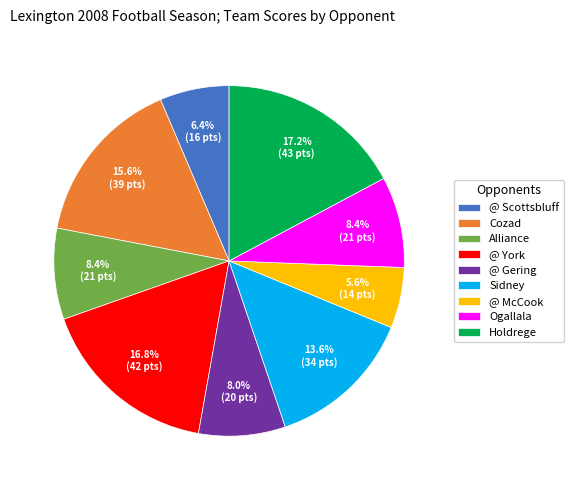

Combined, do @ York and @ Scottsbluff account for over 50%?

No